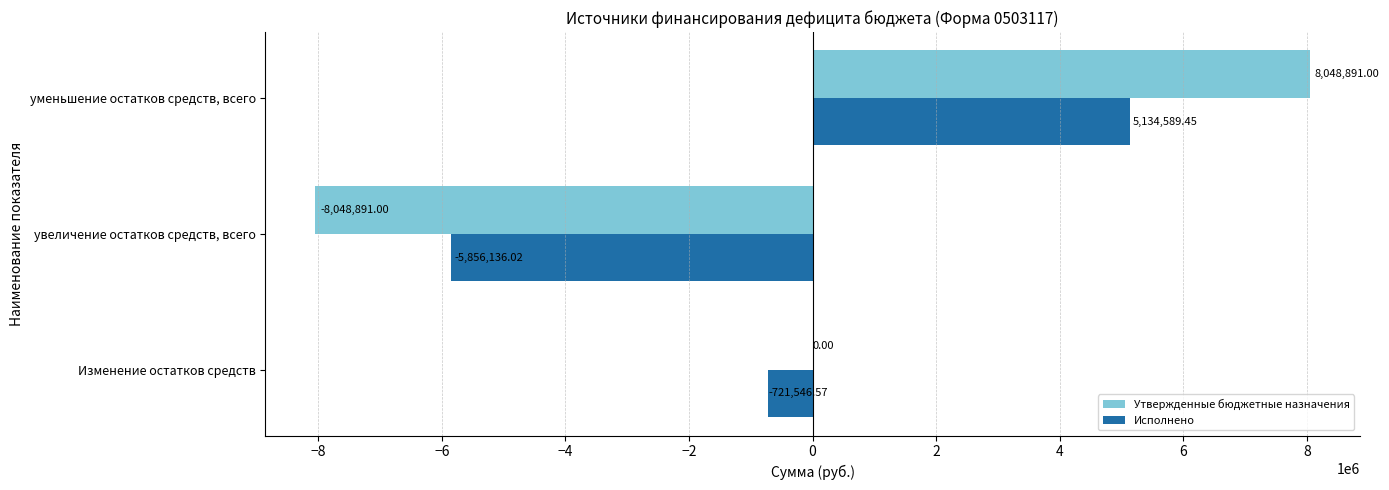

What is the sum of all Исполнено values?

-1443093.1